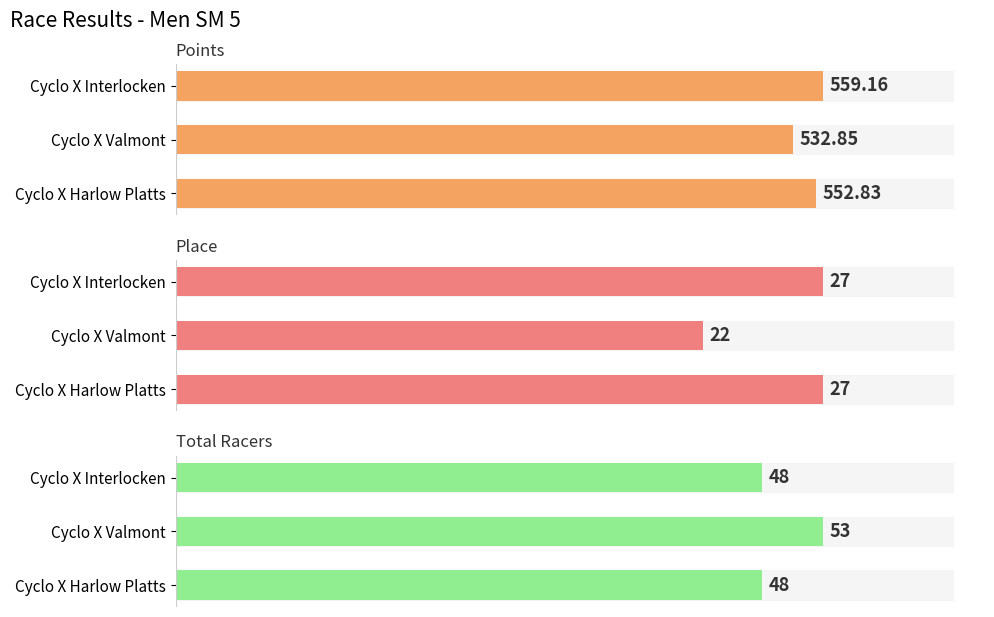

What is the value of the Points bar at the 2nd from the left?

532.8